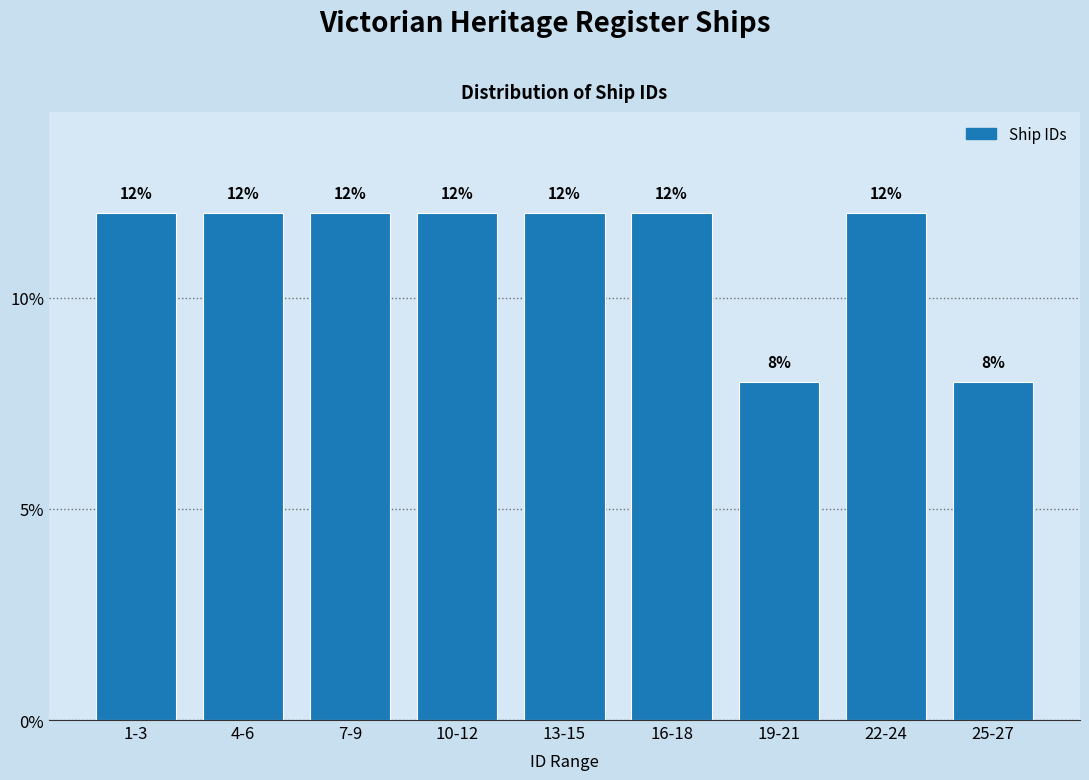

Reading left to right, what are all the values shown in this chart?

1-3=12	4-6=12	7-9=12	10-12=12	13-15=12	16-18=12	19-21=8	22-24=12	25-27=8